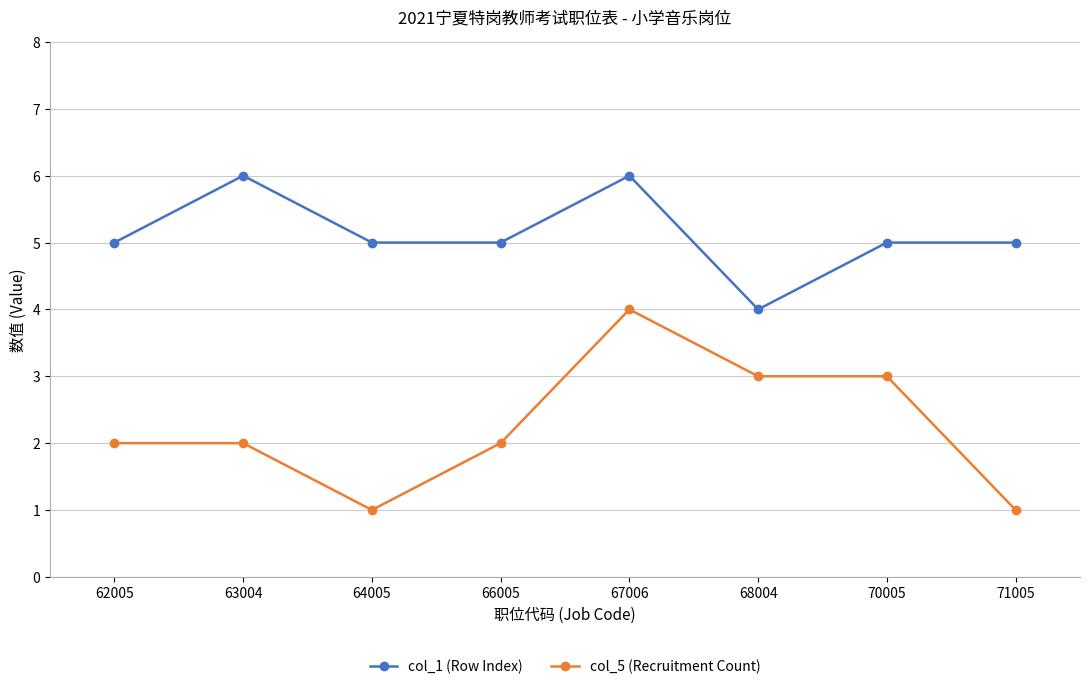

Is the value of col_5 (Recruitment Count) at 68004 greater than the value of col_1 (Row Index) at 70005?

No